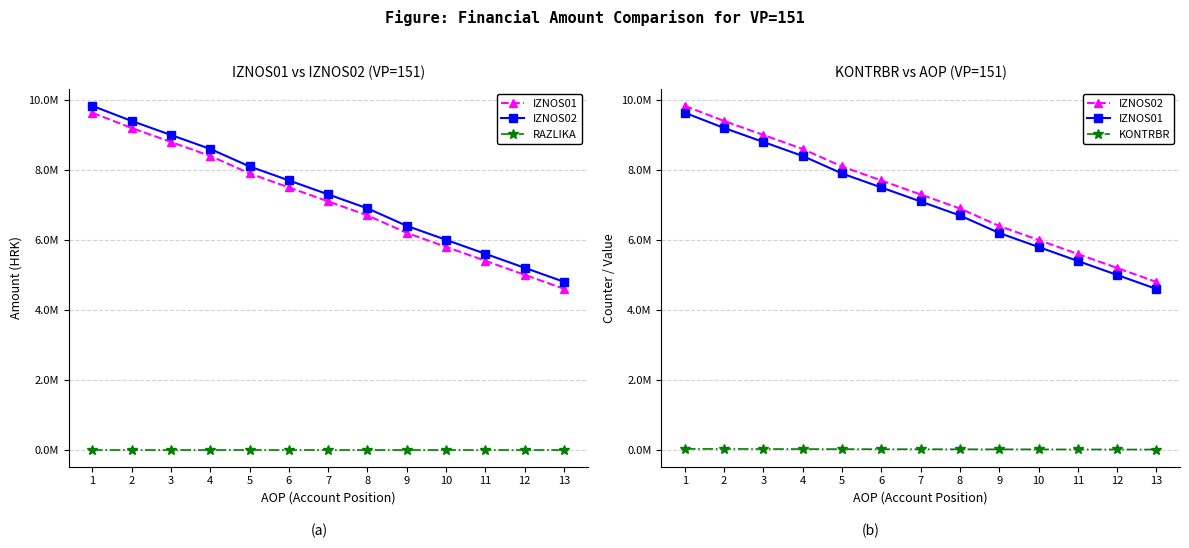

Which has a higher value, 10 or 13?

10